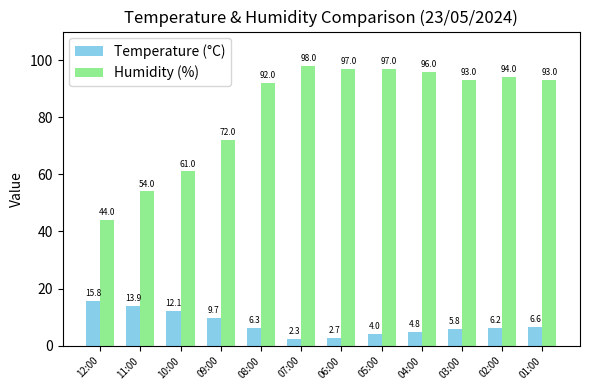

What is the minimum value for Temperature (°C)?

2.3